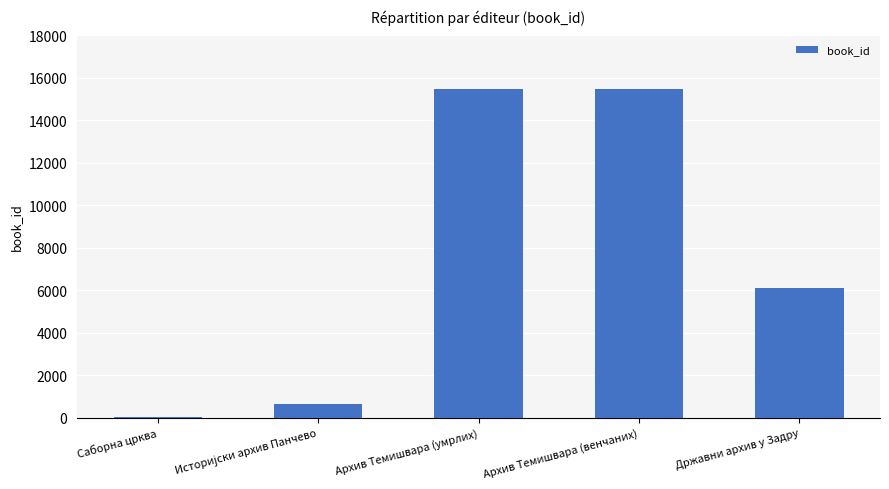

True or false: the data shows 6083 at Државни архив у Задру.

True